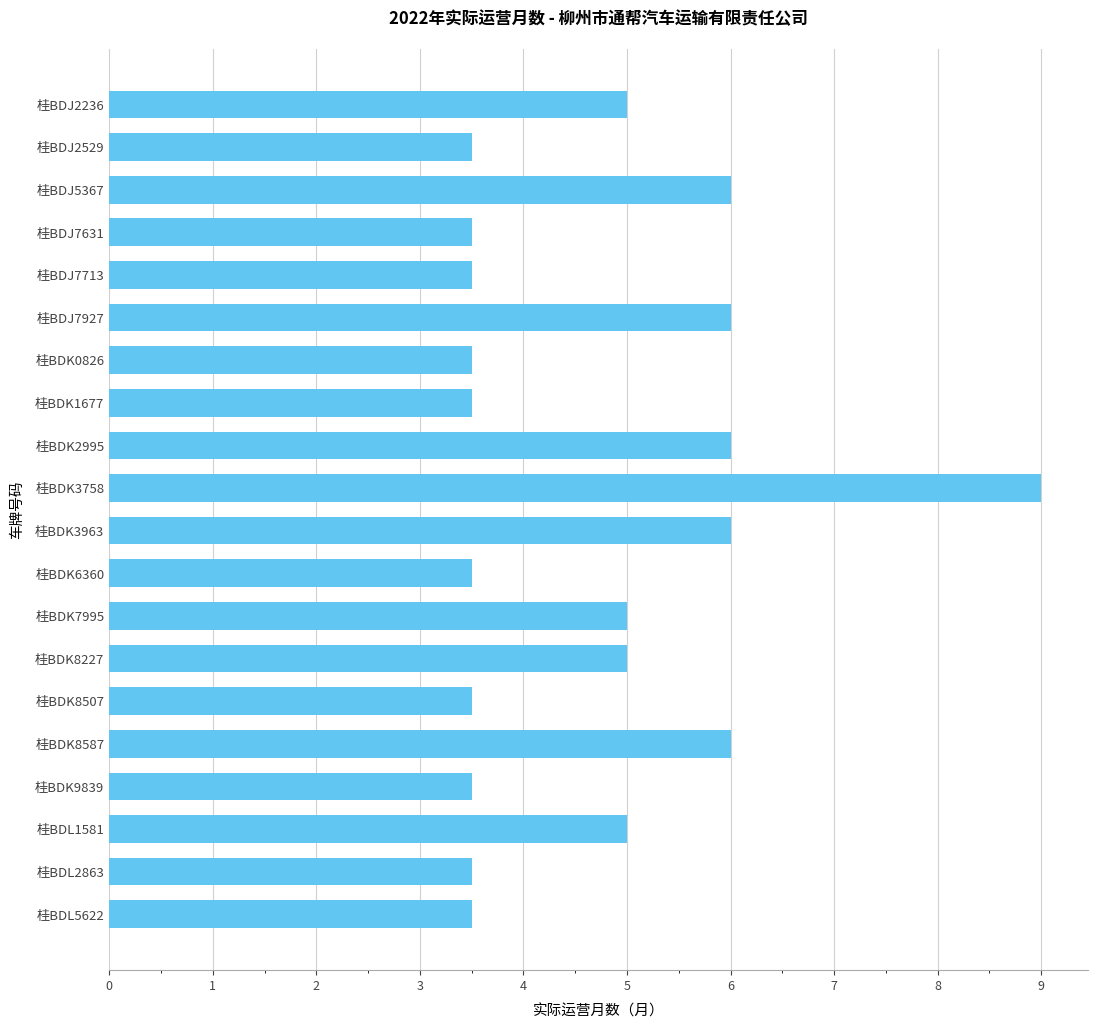

Does the chart contain any negative values?

No